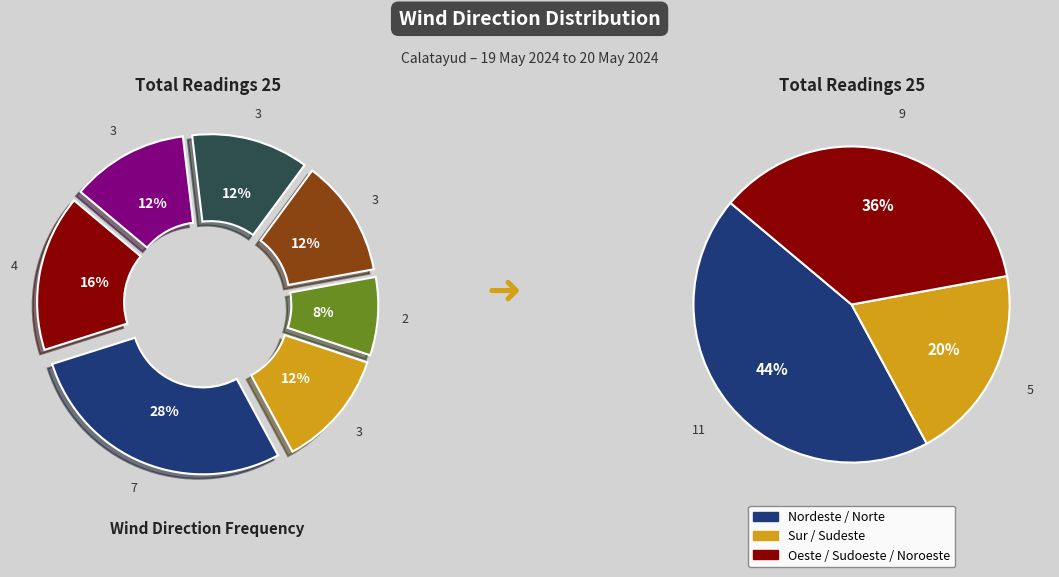

True or false: Noroeste accounts for 12% of the total.

True